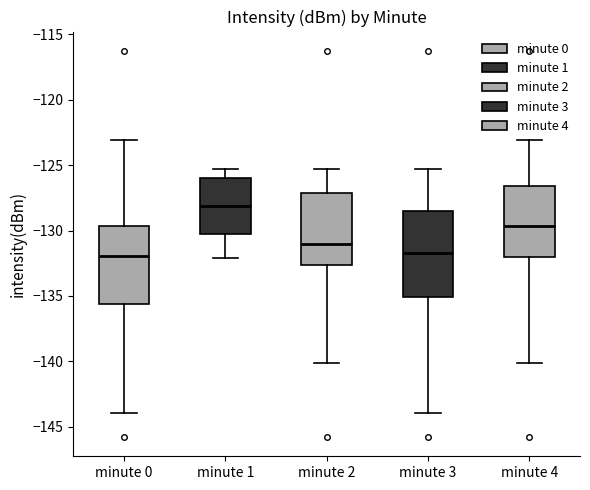

Reading left to right, read every box against the y-axis: the position of its median line, the range the box covers, and the ends of its whiskers. The values are not printed on the chart, so give them approximately, as read against the axis.

minute 0: median -132.0, box -135.5 to -129.5, whiskers -144.0 to -123.0
minute 1: median -128.0, box -130.0 to -126.0, whiskers -132.0 to -125.5
minute 2: median -131.0, box -132.5 to -127.0, whiskers -140.0 to -125.5
minute 3: median -131.5, box -135.0 to -128.5, whiskers -144.0 to -125.5
minute 4: median -129.5, box -132.0 to -126.5, whiskers -140.0 to -123.0